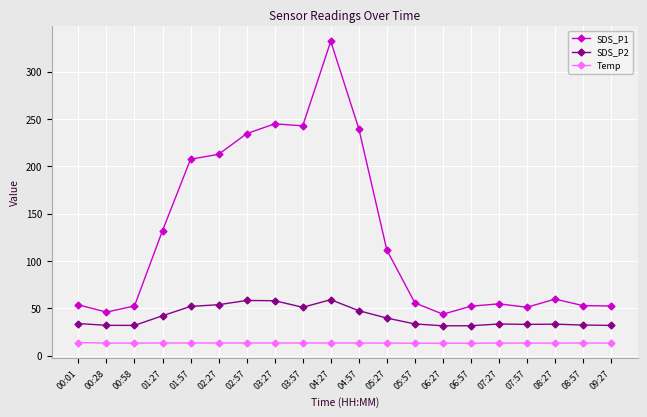

The Temp series shows 13.4 at 01:57. True or false?

True